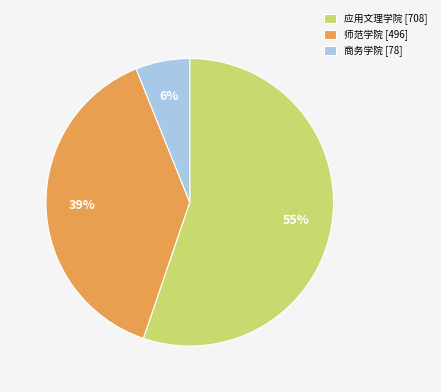

Is the sum of 应用文理学院 [708] and 师范学院 [496] greater than half?

Yes